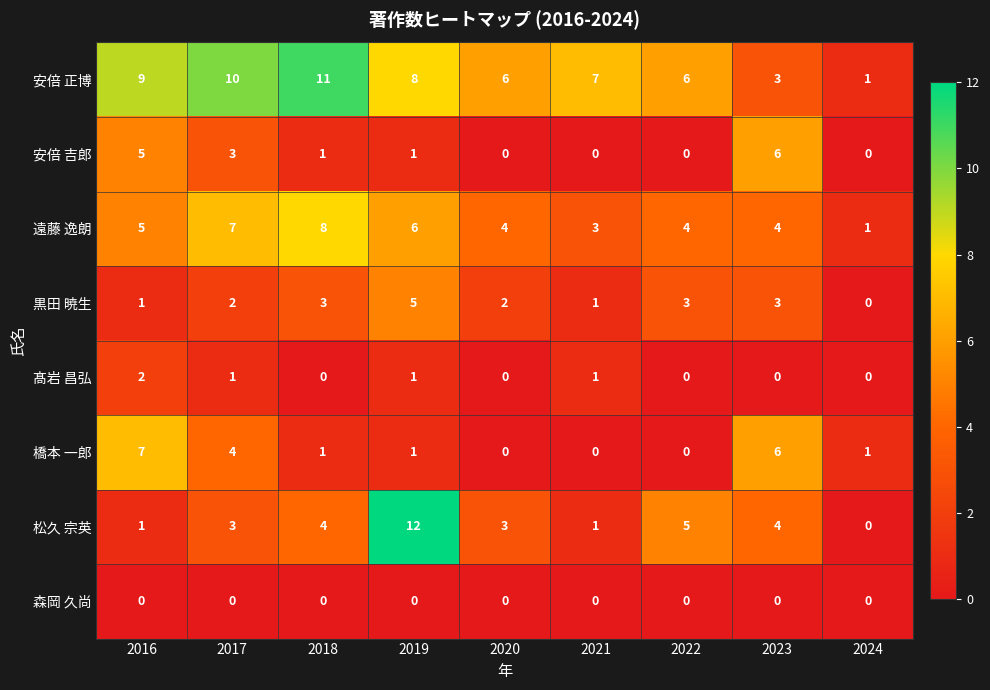

True or false: 安倍 正博 has a value of 1 at 2024.

True